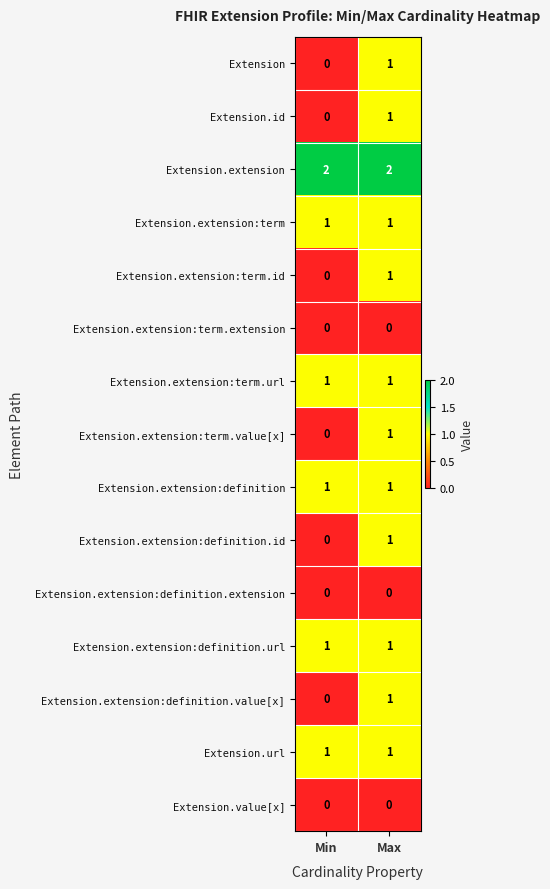

Reading left to right, transcribe all the data shown in this chart.

Extension: Min=0	Max=1
Extension.id: Min=0	Max=1
Extension.extension: Min=2	Max=2
Extension.extension:term: Min=1	Max=1
Extension.extension:term.id: Min=0	Max=1
Extension.extension:term.extension: Min=0	Max=0
Extension.extension:term.url: Min=1	Max=1
Extension.extension:term.value[x]: Min=0	Max=1
Extension.extension:definition: Min=1	Max=1
Extension.extension:definition.id: Min=0	Max=1
Extension.extension:definition.extension: Min=0	Max=0
Extension.extension:definition.url: Min=1	Max=1
Extension.extension:definition.value[x]: Min=0	Max=1
Extension.url: Min=1	Max=1
Extension.value[x]: Min=0	Max=0